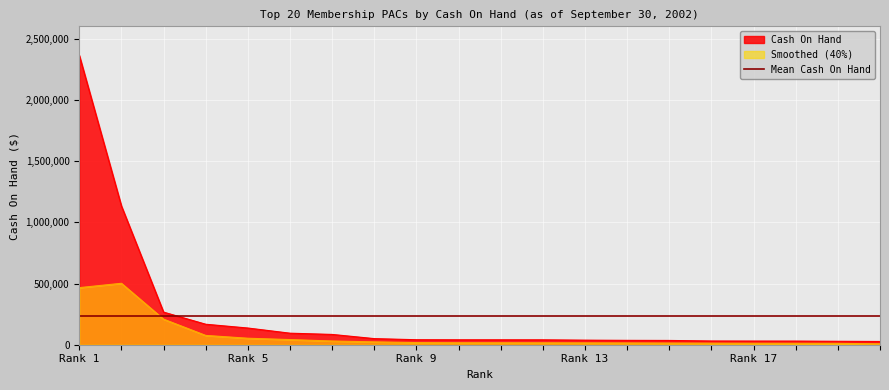

Is the value of Smoothed (40%) at Rank 1 greater than the value of Cash On Hand at Rank 13?

Yes